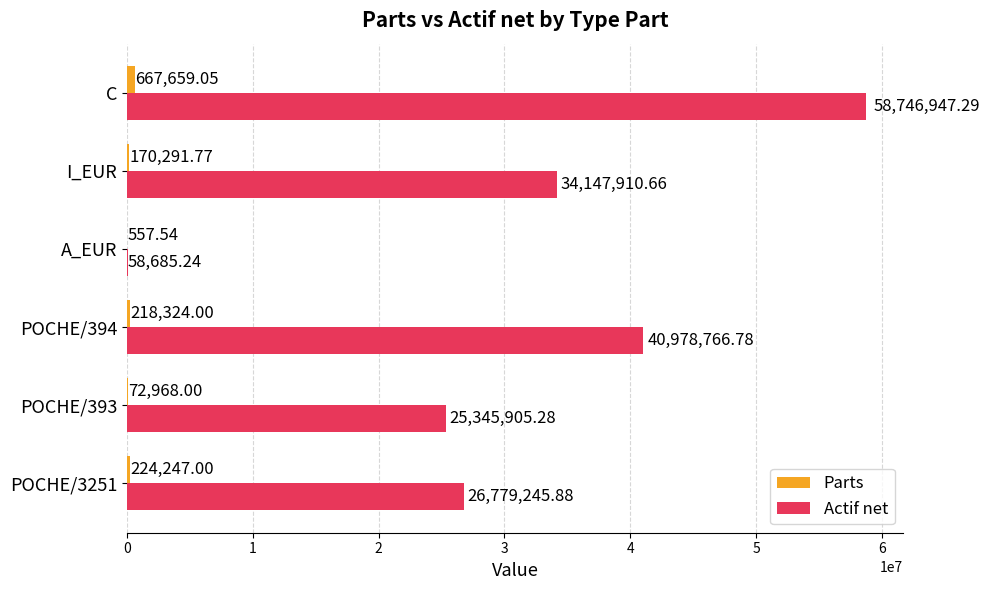

How many values in the Actif net series exceed 34147910?

3